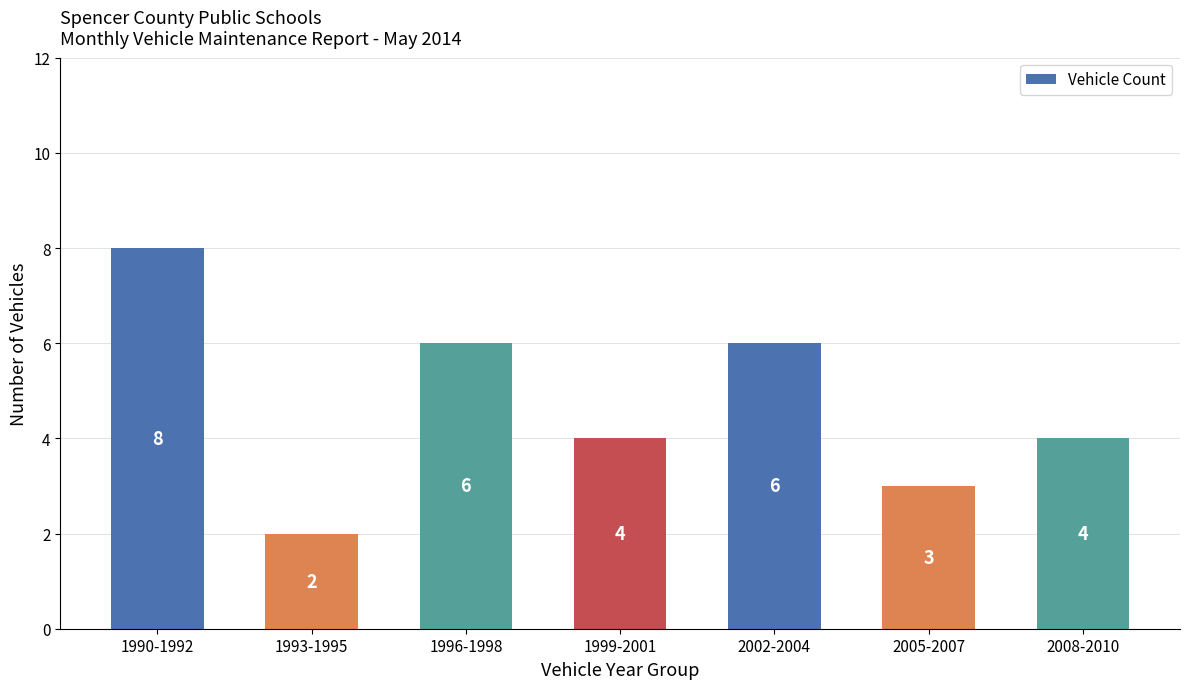

What is the difference between the maximum and second lowest values?

5